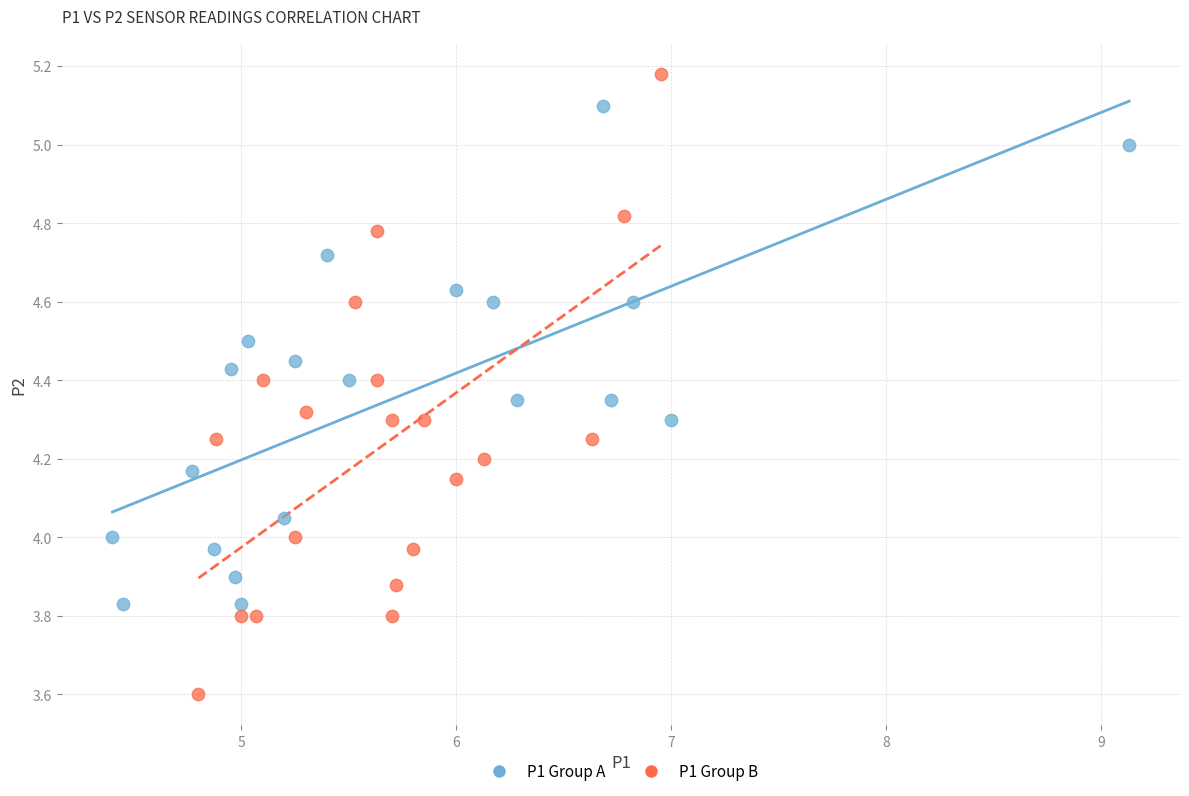

Which series contains the lowest Y value?

P1 Group B